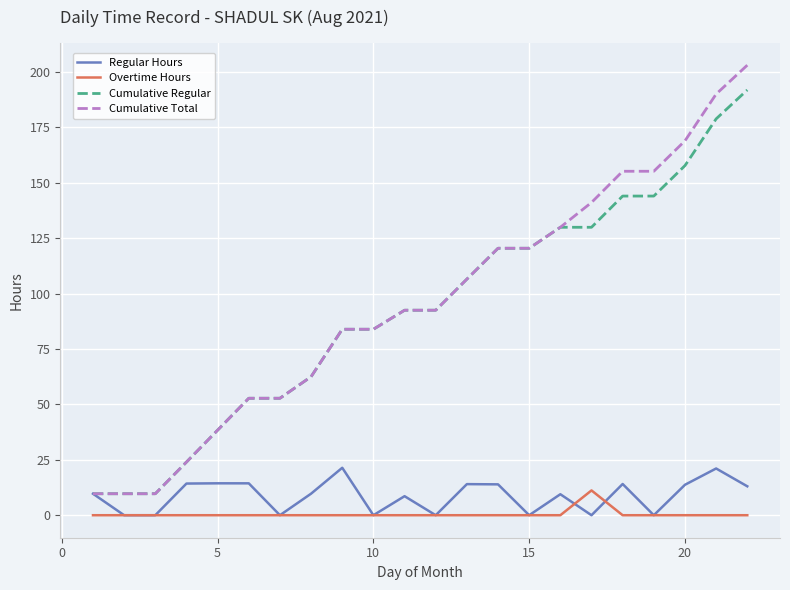

True or false: Cumulative Total and Overtime Hours intersect in this chart.

False